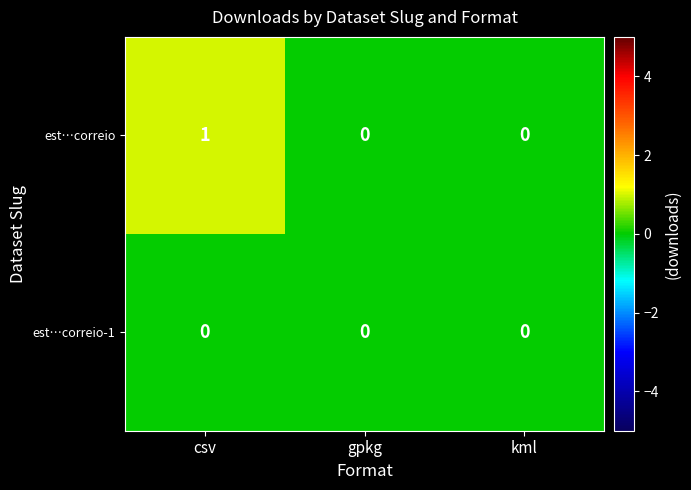

List the series in order of their overall mean, highest first.

est…correio, est…correio-1